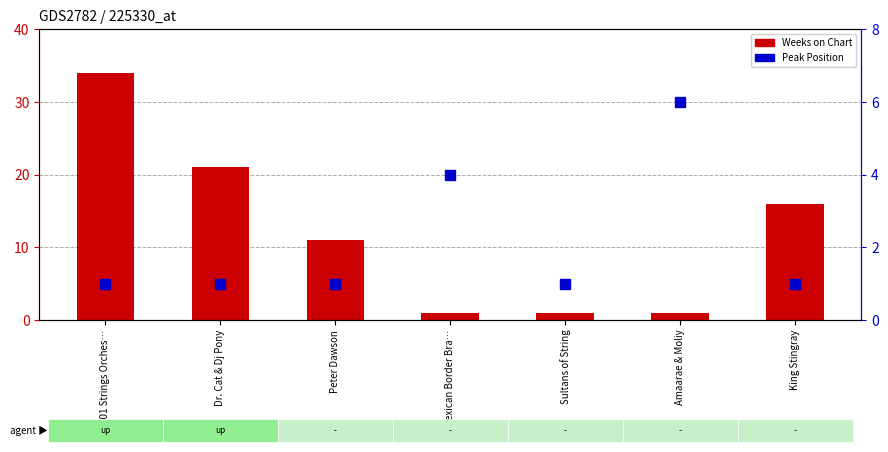

What are all the series names shown in the legend?

Weeks on Chart, Peak Position